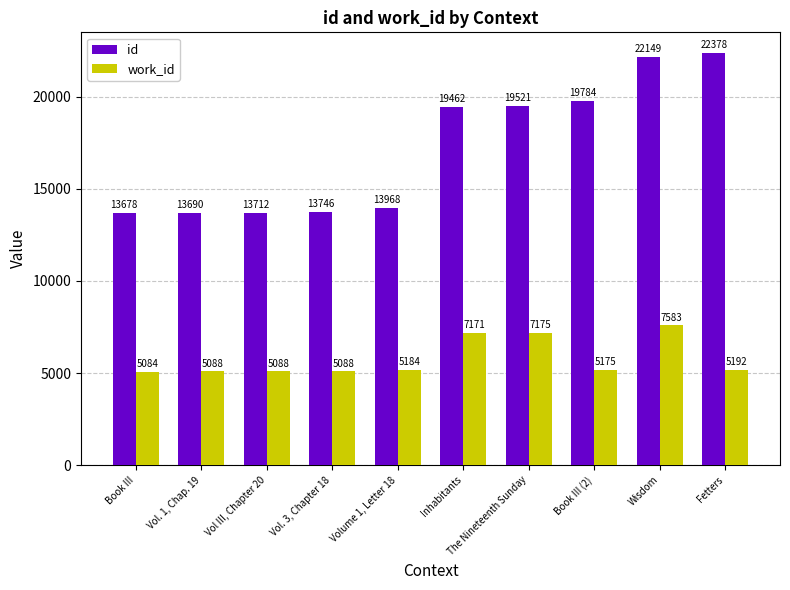

At how many categories does at least one series exceed 20061?

2